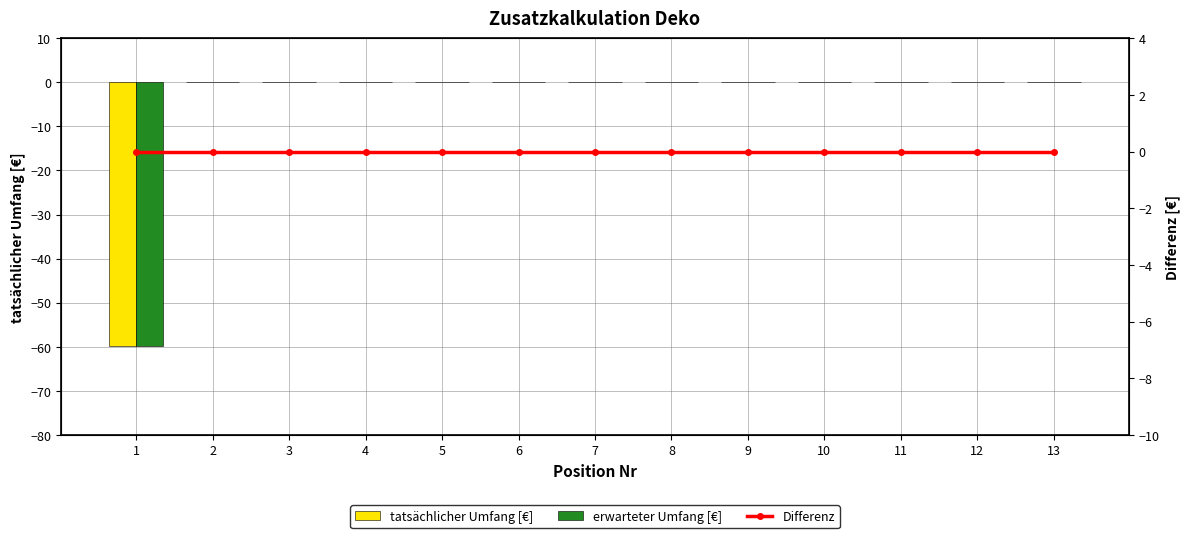

What is the sum of the erwarteter Umfang [€] values at 5 and 1?

-59.7